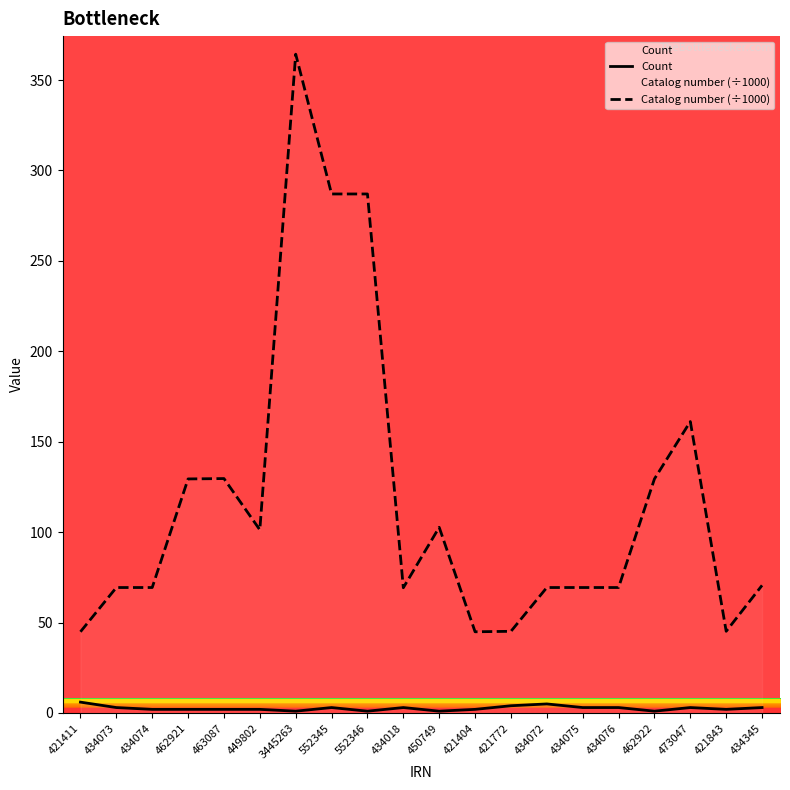

True or false: Catalog number (÷1000) and Count intersect in this chart.

False